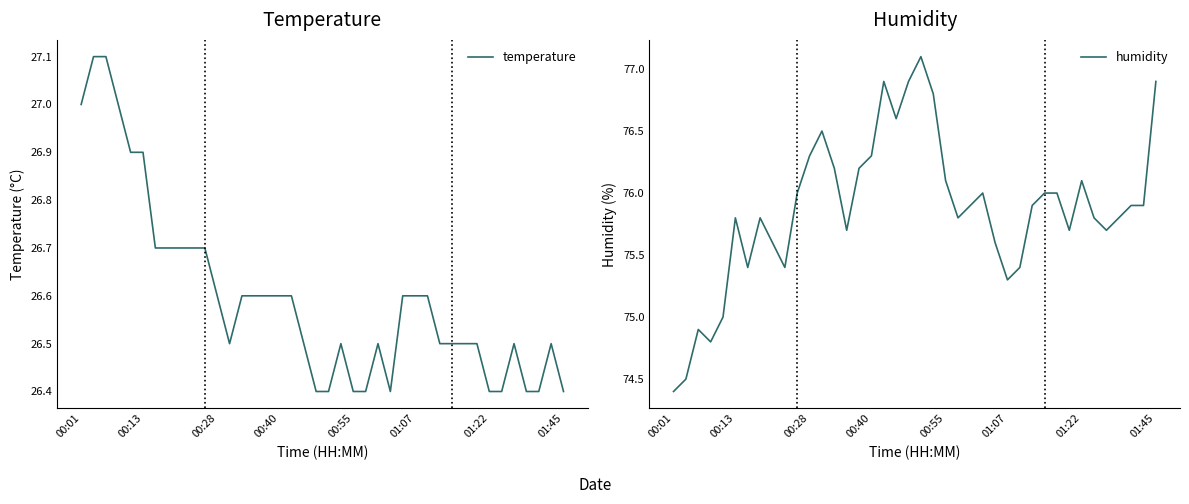

What are all the series names shown in the legend?

temperature, humidity